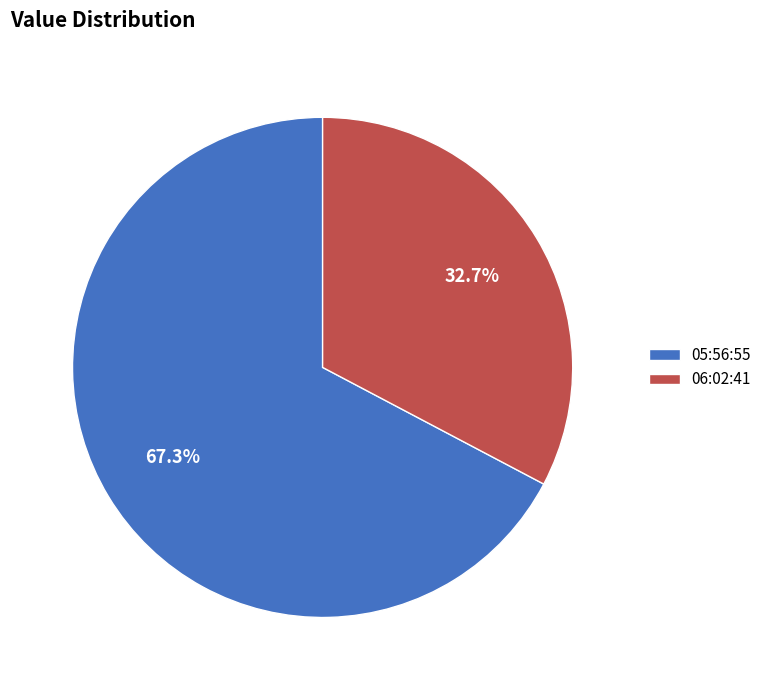

To the nearest percent, what is the average slice percentage?

50%